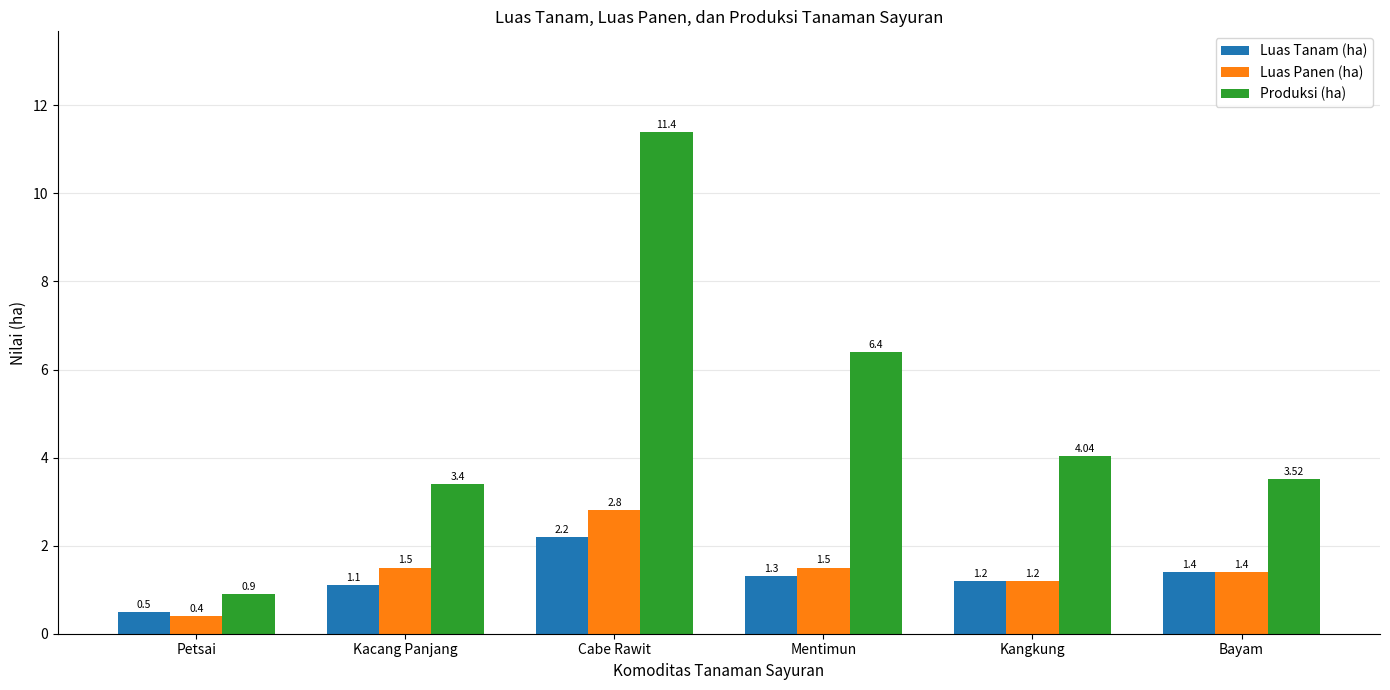

What position from the right is Kangkung?

2